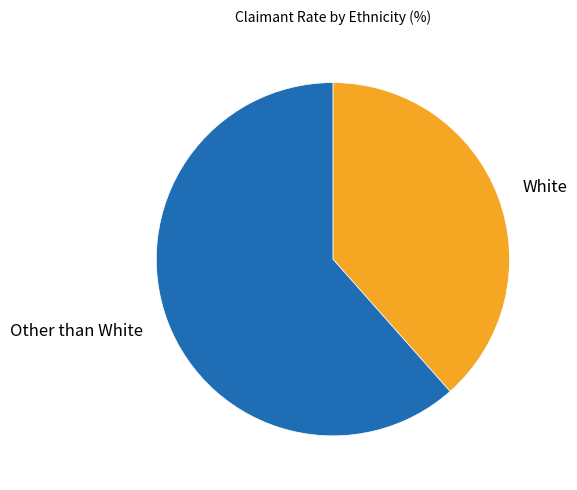

Is there any slice that represents more than half of the pie?

Yes